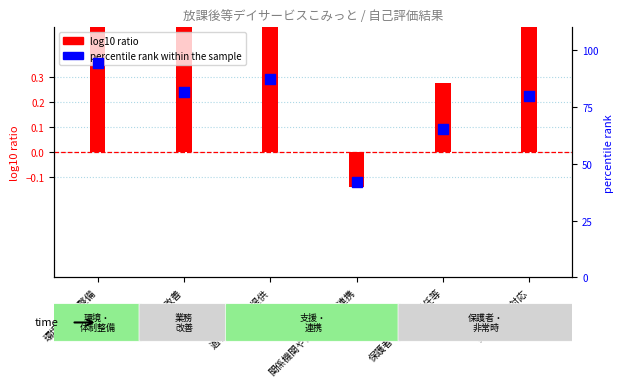

Which series has the largest total across all categories?

percentile rank within the sample